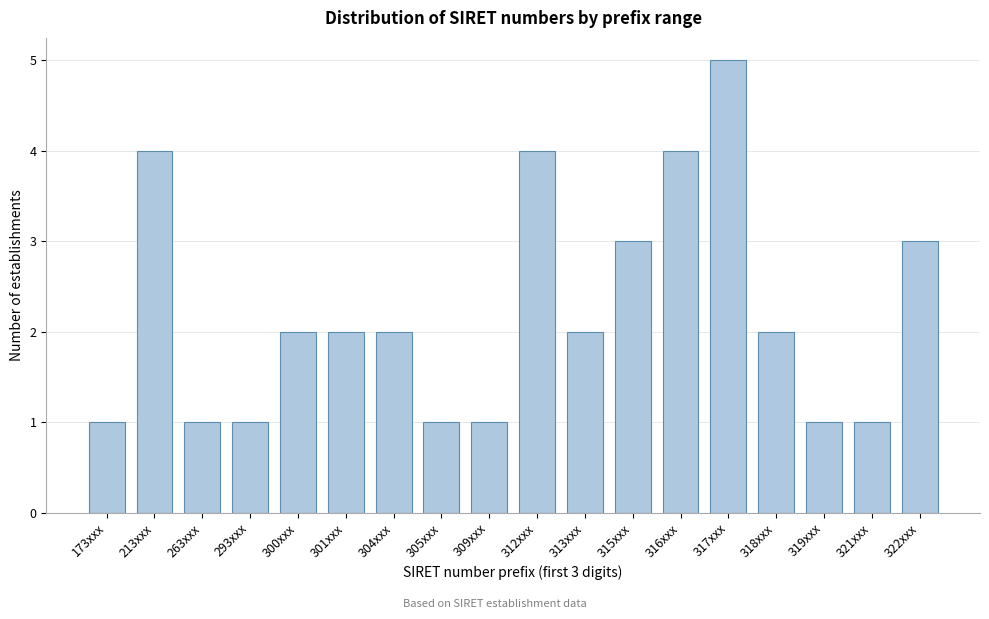

Reading right to left, extract all data points from this chart.

322xxx=3	321xxx=1	319xxx=1	318xxx=2	317xxx=5	316xxx=4	315xxx=3	313xxx=2	312xxx=4	309xxx=1	305xxx=1	304xxx=2	301xxx=2	300xxx=2	293xxx=1	263xxx=1	213xxx=4	173xxx=1